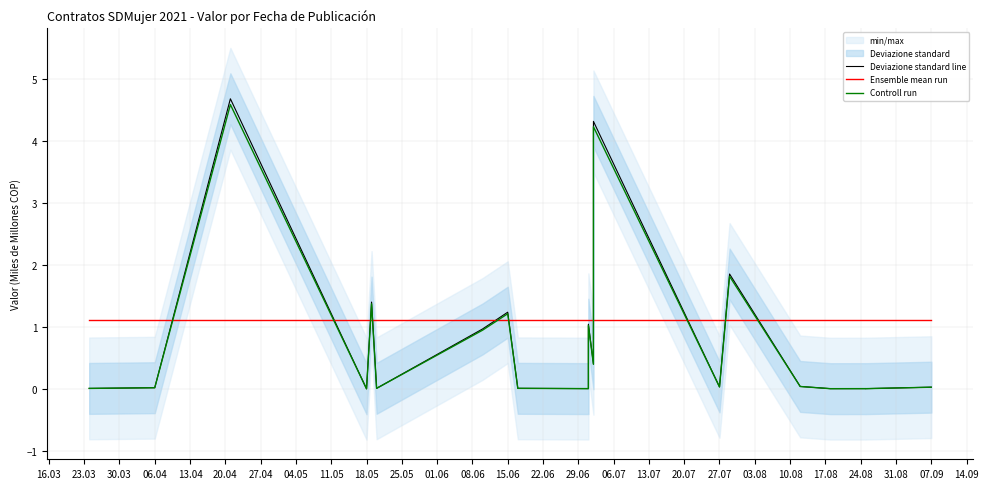

Which has a higher value, 27.04 or 06.07?

06.07